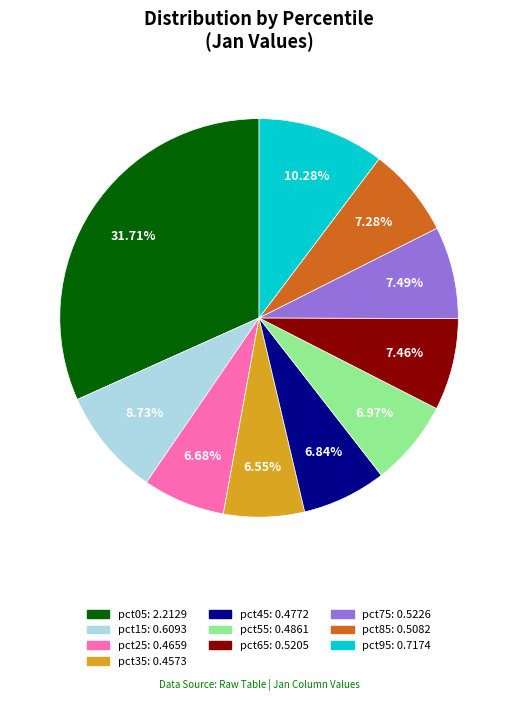

Between pct65 and pct95, which is larger?

pct95